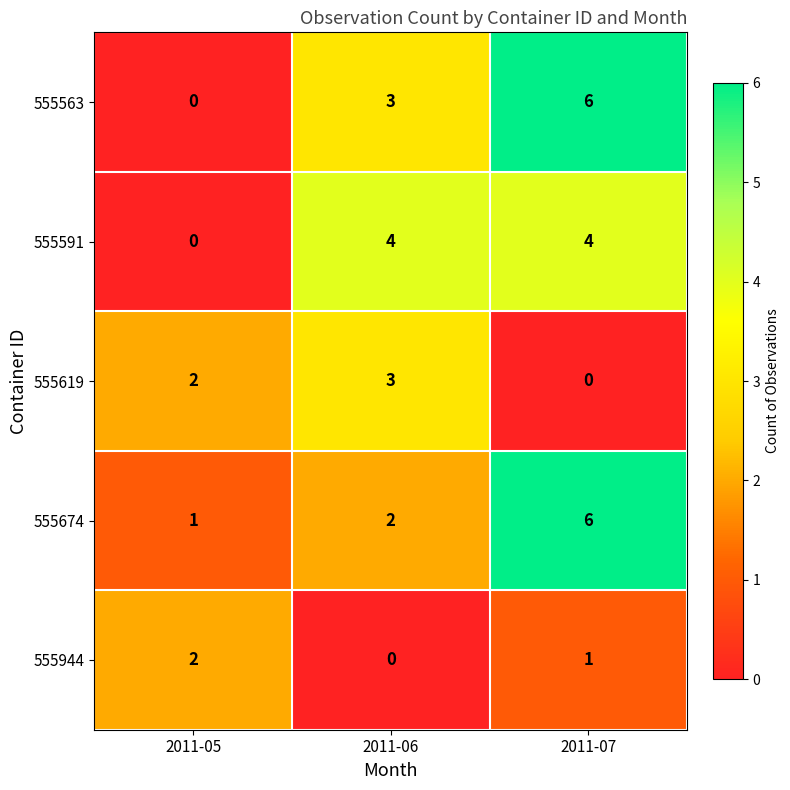

Between 2011-05 and 2011-07, which series saw the biggest shift?

555563